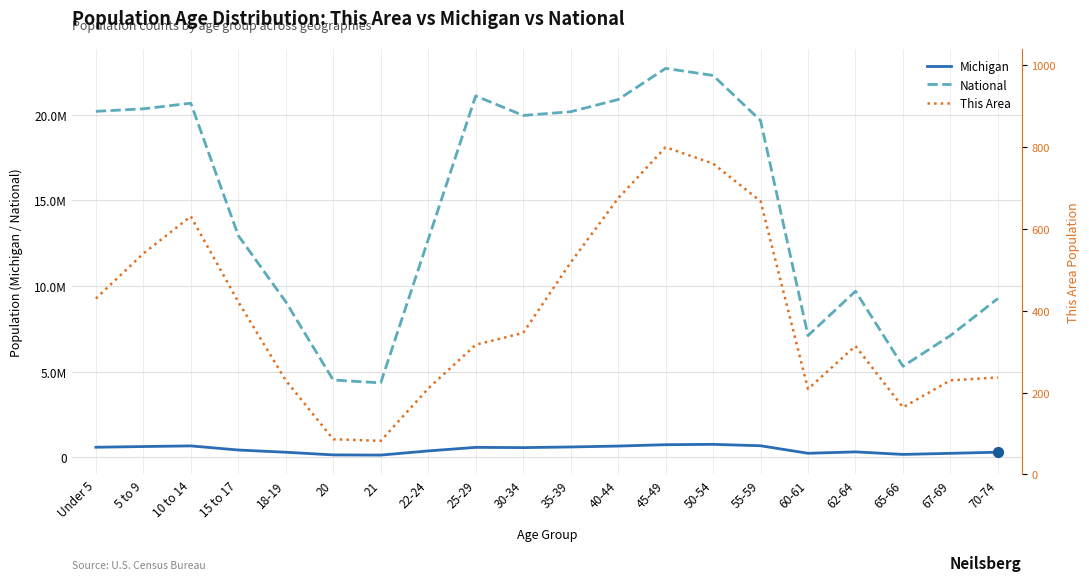

What is the total value across all series at 55-59?

20348659